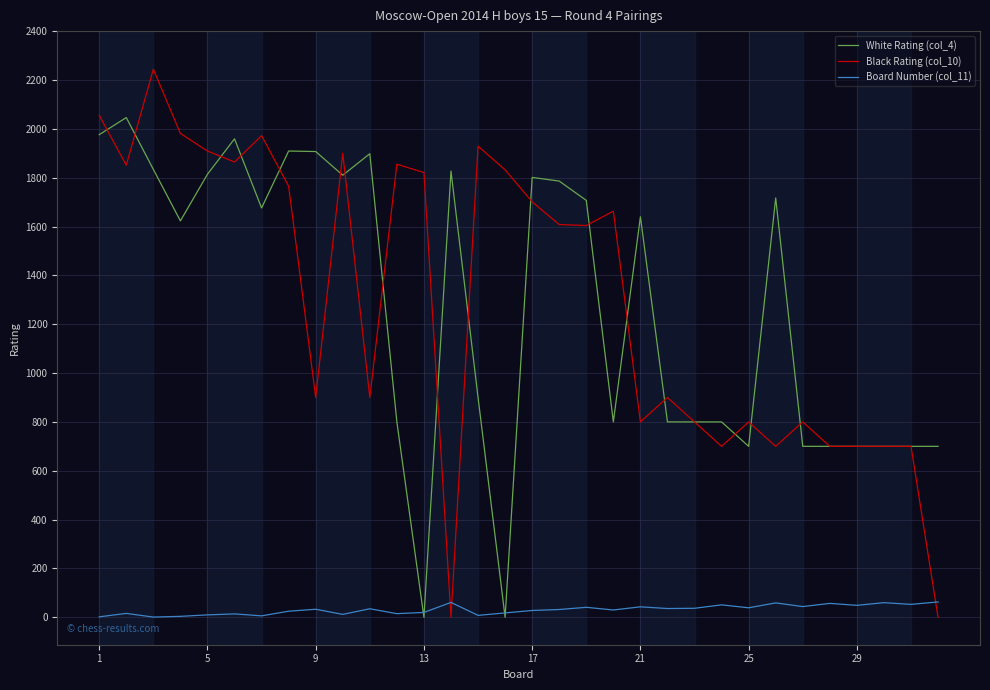

What is the difference between the maximum and minimum values in the Black Rating (col_10) series?

2244